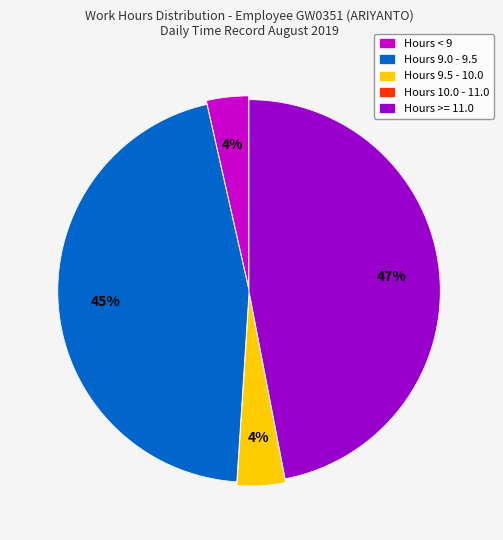

Which slice is the largest?

Hours >= 11.0